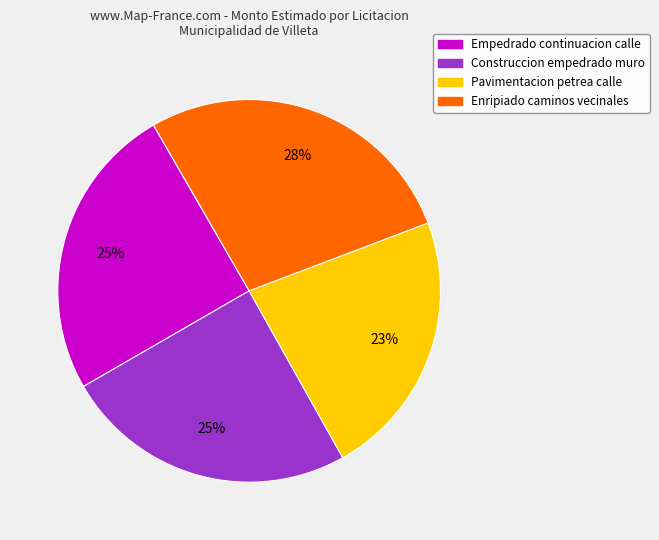

Combined, do Pavimentacion petrea calle and Empedrado continuacion calle account for over 50%?

No